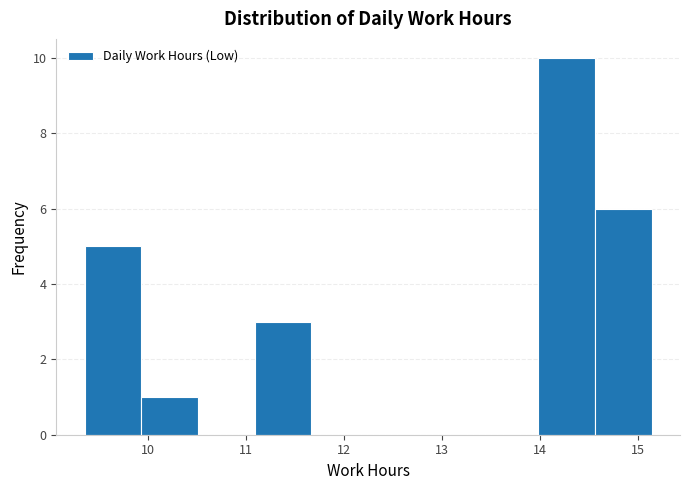

Reading left to right, transcribe this chart: for each bar, give the range it covers on the x-axis and its height. Neither the bar edges nor the heights are printed on the chart, so give them approximately, as read against the axes.

9.4 to 9.9: 5
9.9 to 10.5: 1
10.5 to 11.1: 0
11.1 to 11.7: 3
11.7 to 12.2: 0
12.2 to 12.8: 0
12.8 to 13.4: 0
13.4 to 14.0: 0
14.0 to 14.6: 10
14.6 to 15.1: 6